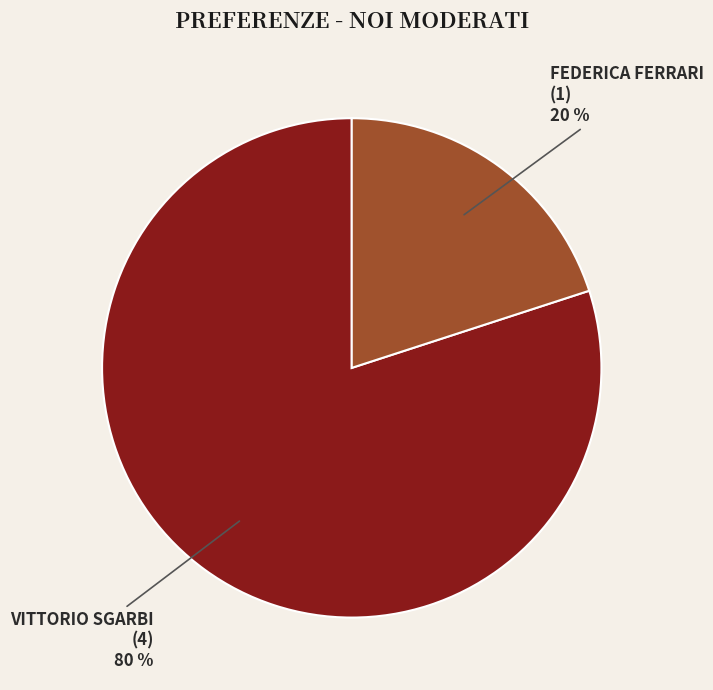

Does any single category account for the majority?

Yes